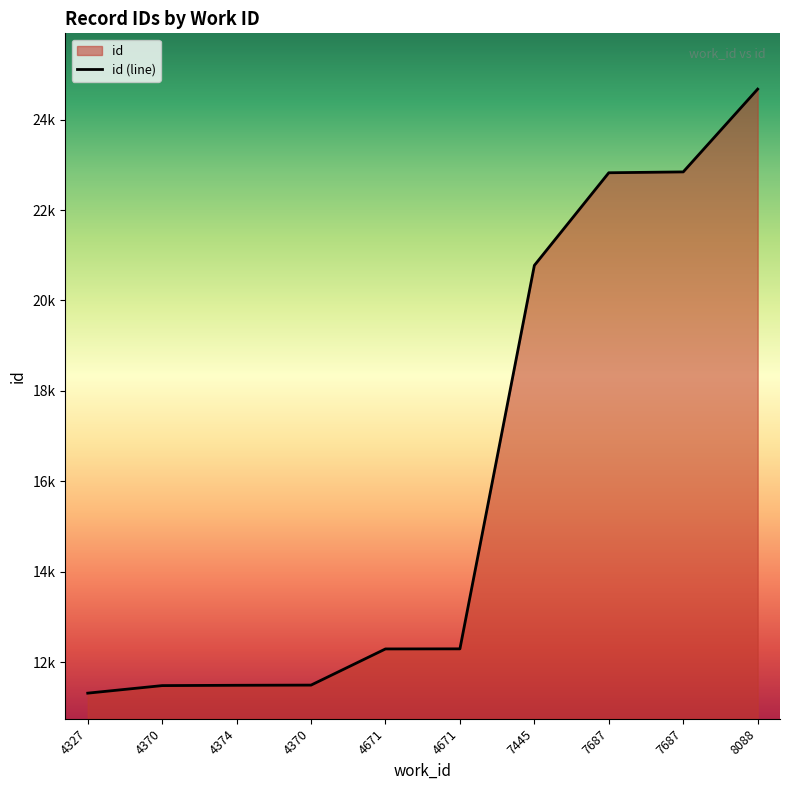

Reading left to right, extract all data points from this chart.

11315	11482	11489	11493	12293	12295	20776	22825	22844	24675